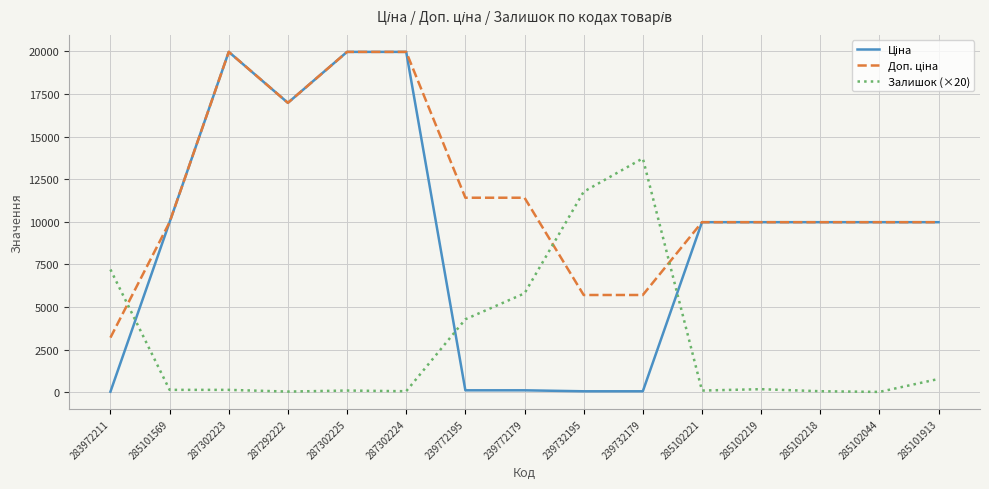

Is it true that Залишок (×20) equals 11760.0 at 239732195?

True